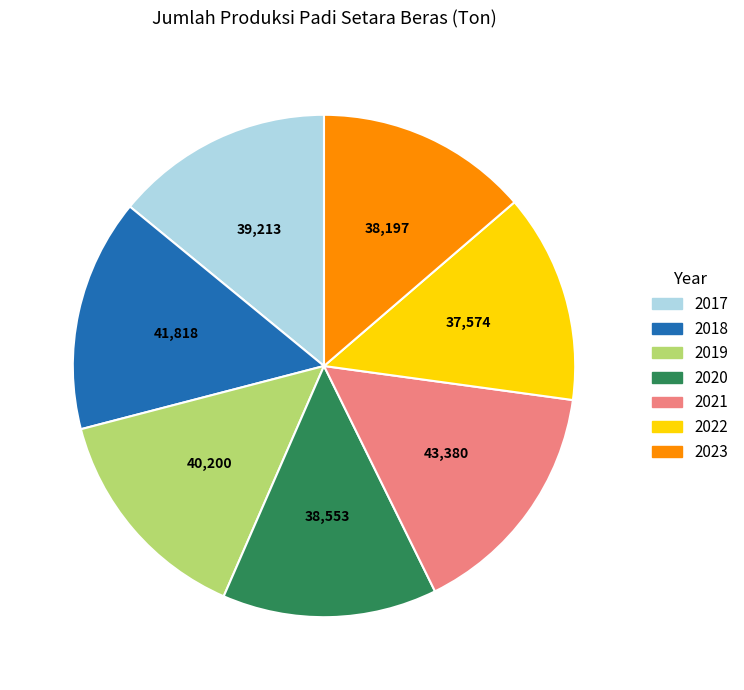

The 2019 slice represents 14% of the pie. True or false?

True